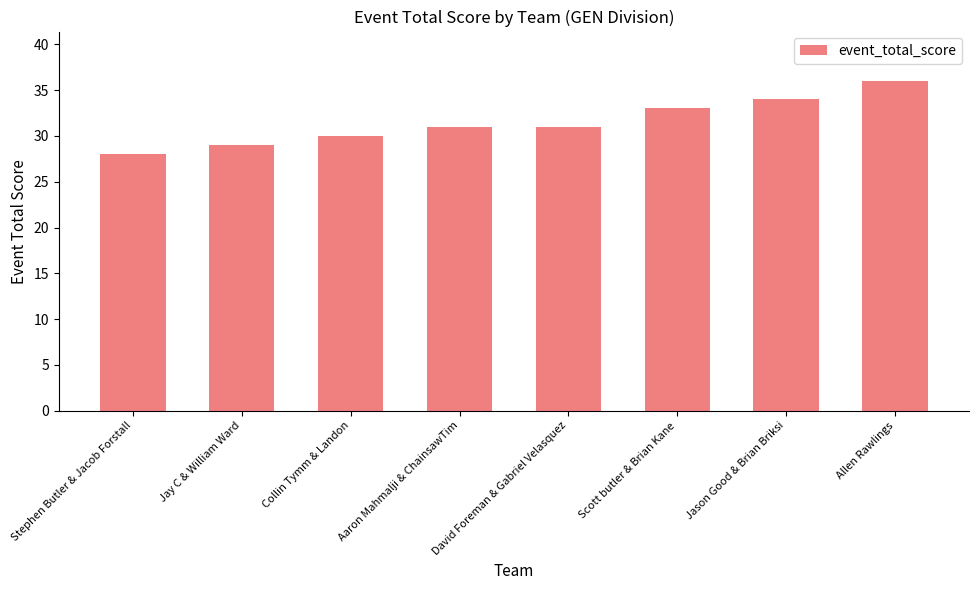

Which category has the lowest value across all series?

Stephen Butler & Jacob Forstall